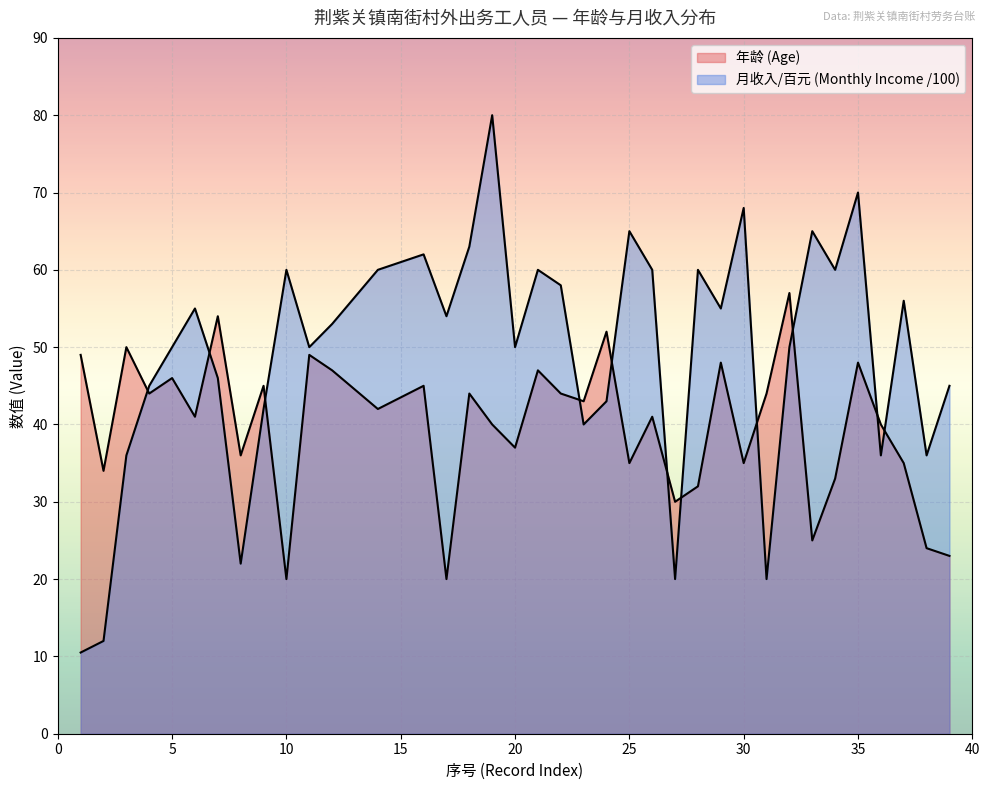

Reading right to left, extract all data points from this chart.

年龄 (Age): 39=23.0	38=24.0	37=35.0	36=40.0	35=48.0	34=33.0	33=25.0	32=57.0	31=44.0	30=35.0	29=48.0	28=32.0	27=30.0	26=41.0	25=35.0	24=52.0	23=43.0	22=44.0	21=47.0	20=37.0	19=40.0	18=44.0	17=20.0	16=45.0	14=42.0	12=47.0	11=49.0	10=20.0	9=45.0	8=36.0	7=54.0	6=41.0	5=46.0	4=44.0	3=50.0	2=34.0	1=49.0
月收入/百元 (Monthly Income /100): 39=45.0	38=36.0	37=56.0	36=36.0	35=70.0	34=60.0	33=65.0	32=50.0	31=20.0	30=68.0	29=55.0	28=60.0	27=20.0	26=60.0	25=65.0	24=43.0	23=40.0	22=58.0	21=60.0	20=50.0	19=80.0	18=63.0	17=54.0	16=62.0	14=60.0	12=53.0	11=50.0	10=60.0	9=42.0	8=22.0	7=46.0	6=55.0	5=50.0	4=45.0	3=36.0	2=12.0	1=10.5